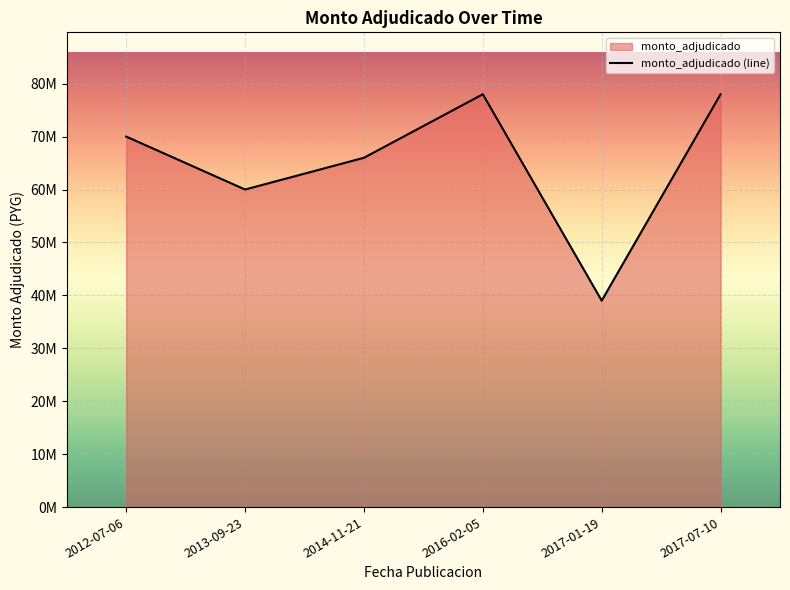

What is the sum of all values?

391000000